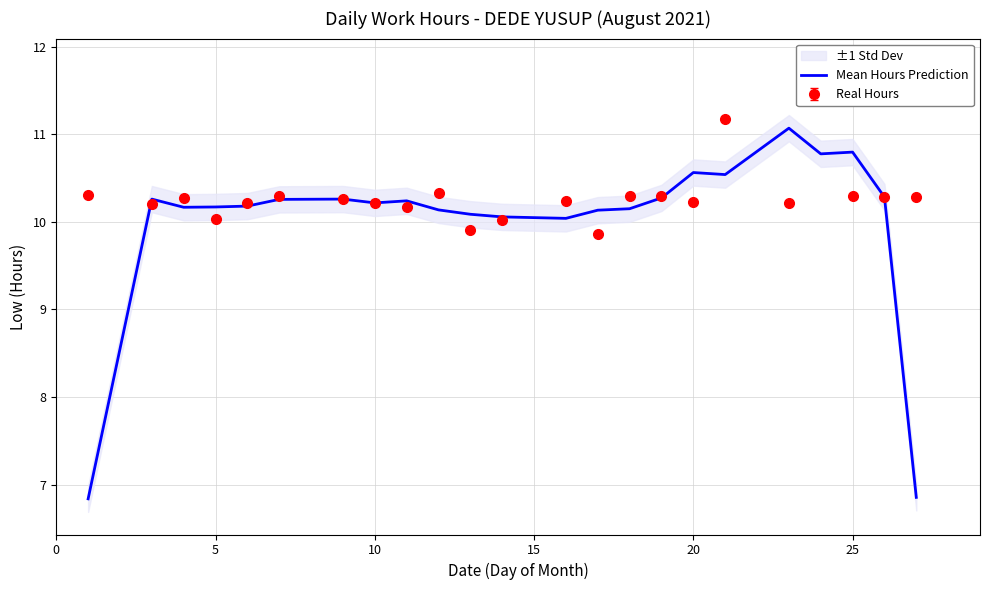

What is the maximum value for Mean Hours Prediction?

11.1